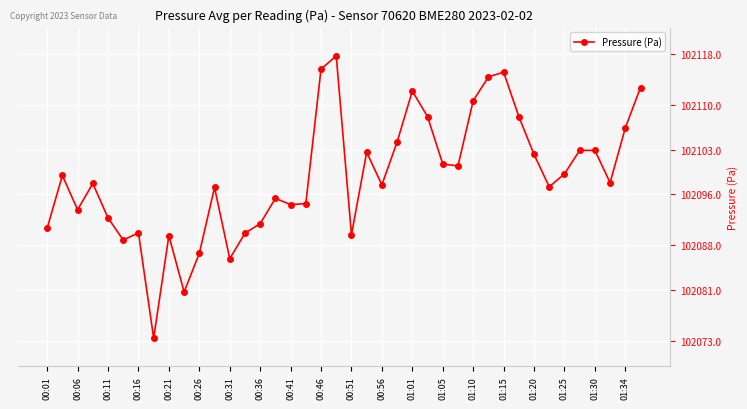

What is the value of the 21st point from the left?

102089.6